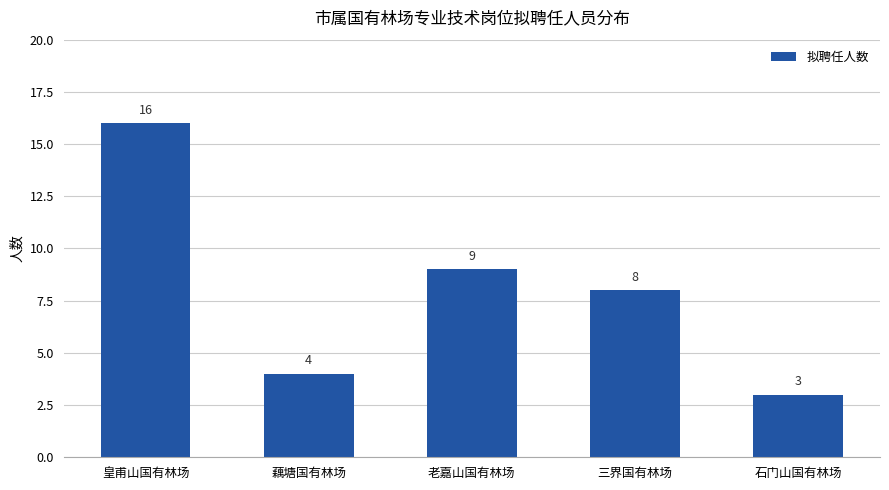

Count the number of categories in the chart.

5